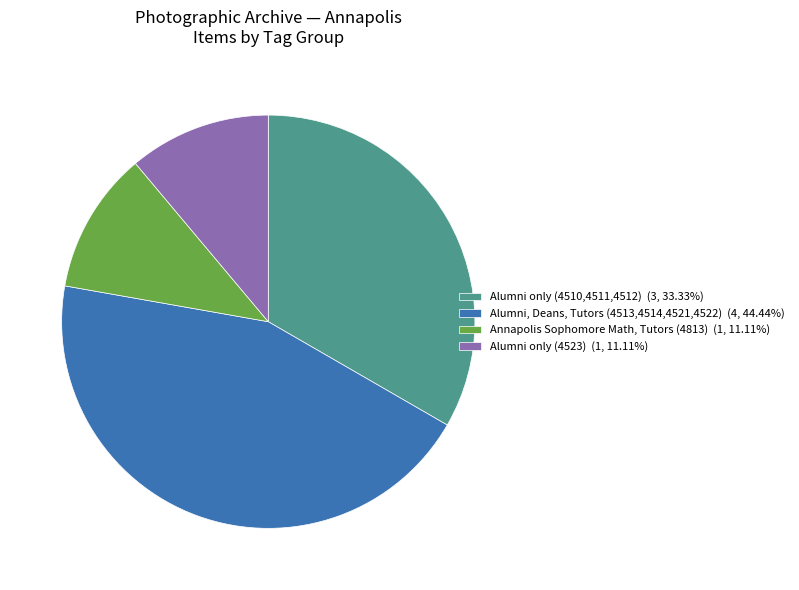

Is the sum of Alumni, Deans, Tutors (4513,4514,4521,4522) (4, 44.44%) and Alumni only (4510,4511,4512) (3, 33.33%) greater than half?

Yes